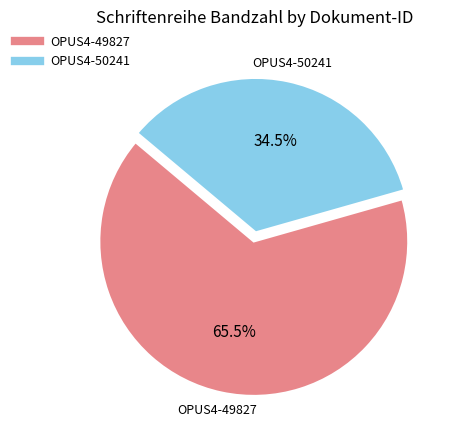

Which has a higher value, OPUS4-49827 or OPUS4-50241?

OPUS4-49827